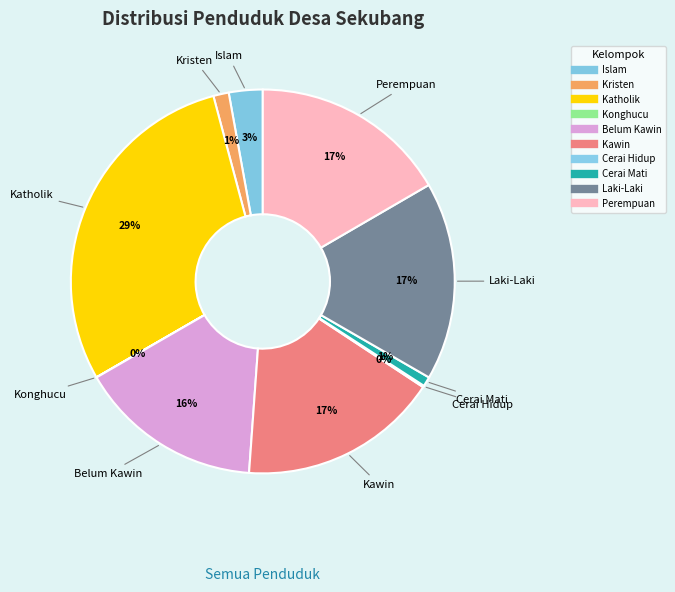

To the nearest percent, what is the difference between the Islam and Kawin slice percentages?

14%